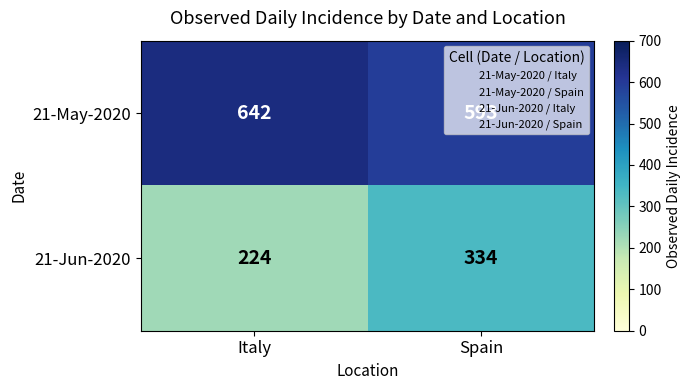

What is the average value of the 21-Jun-2020 series?

279